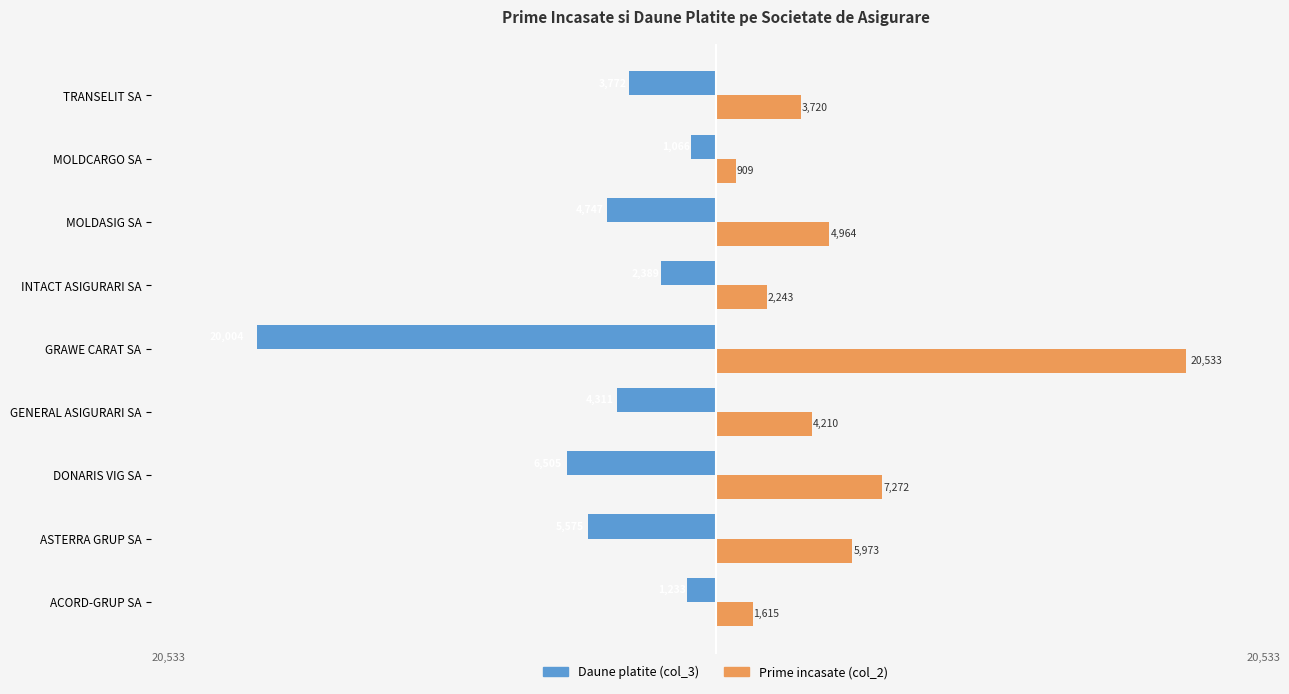

What is the difference between the Daune platite (col_3) values at MOLDCARGO SA and ASTERRA GRUP SA?

4509